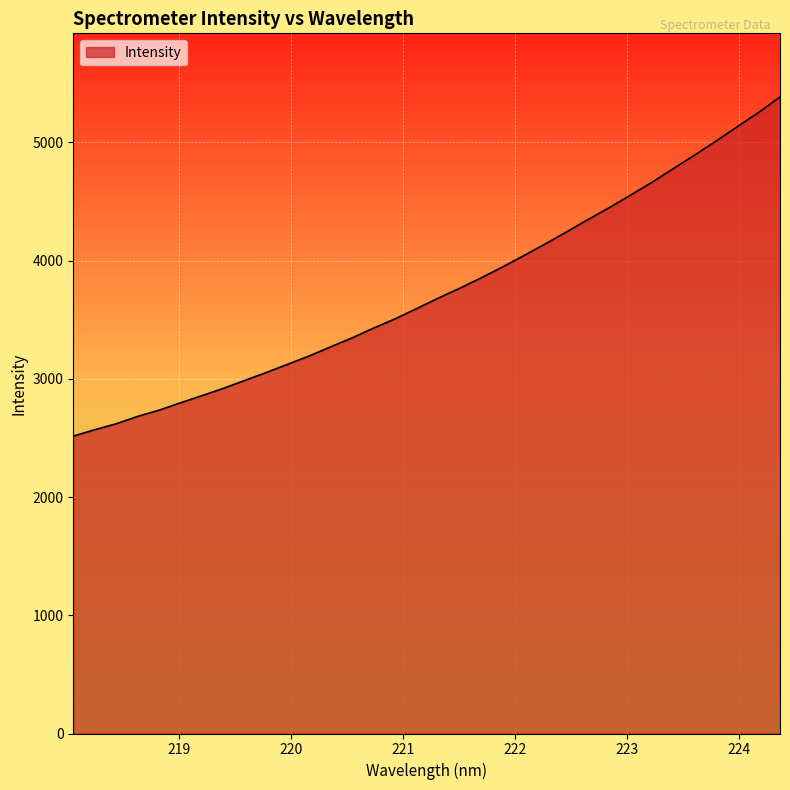

What is the minimum value shown in the chart?

2515.6